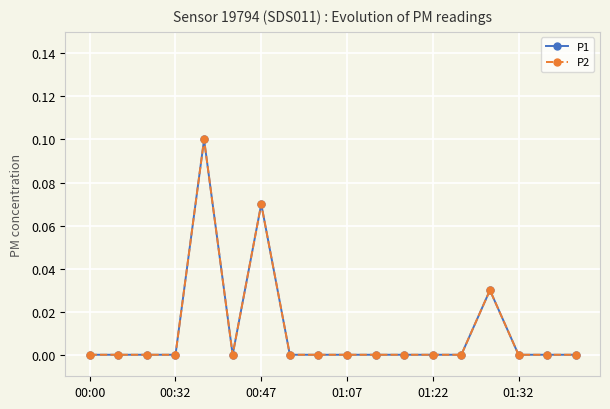

How many lines are shown in the chart?

2